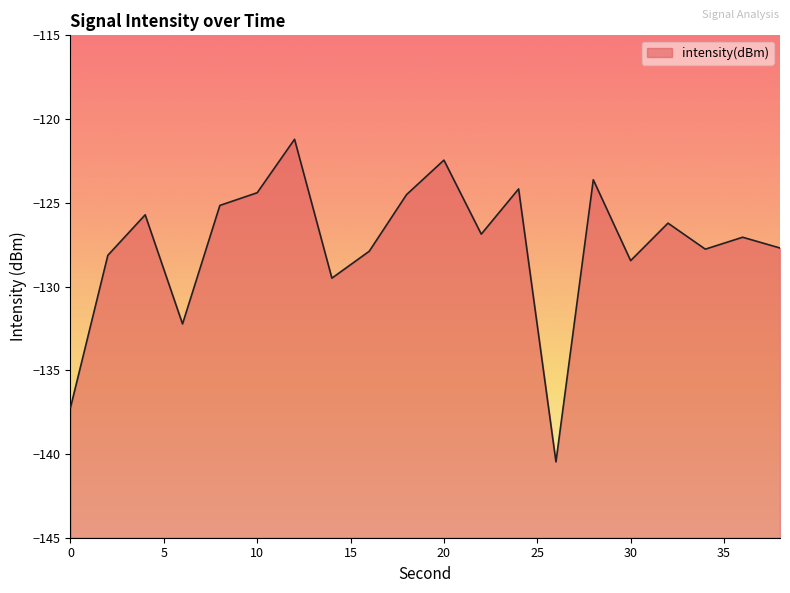

At which category does the data reach its first local valley?

6